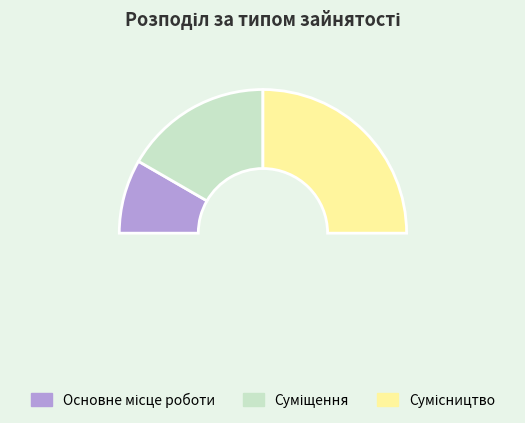

Approximately how many times larger is the value at Сумісництво compared to Основне місце роботи?

3.0